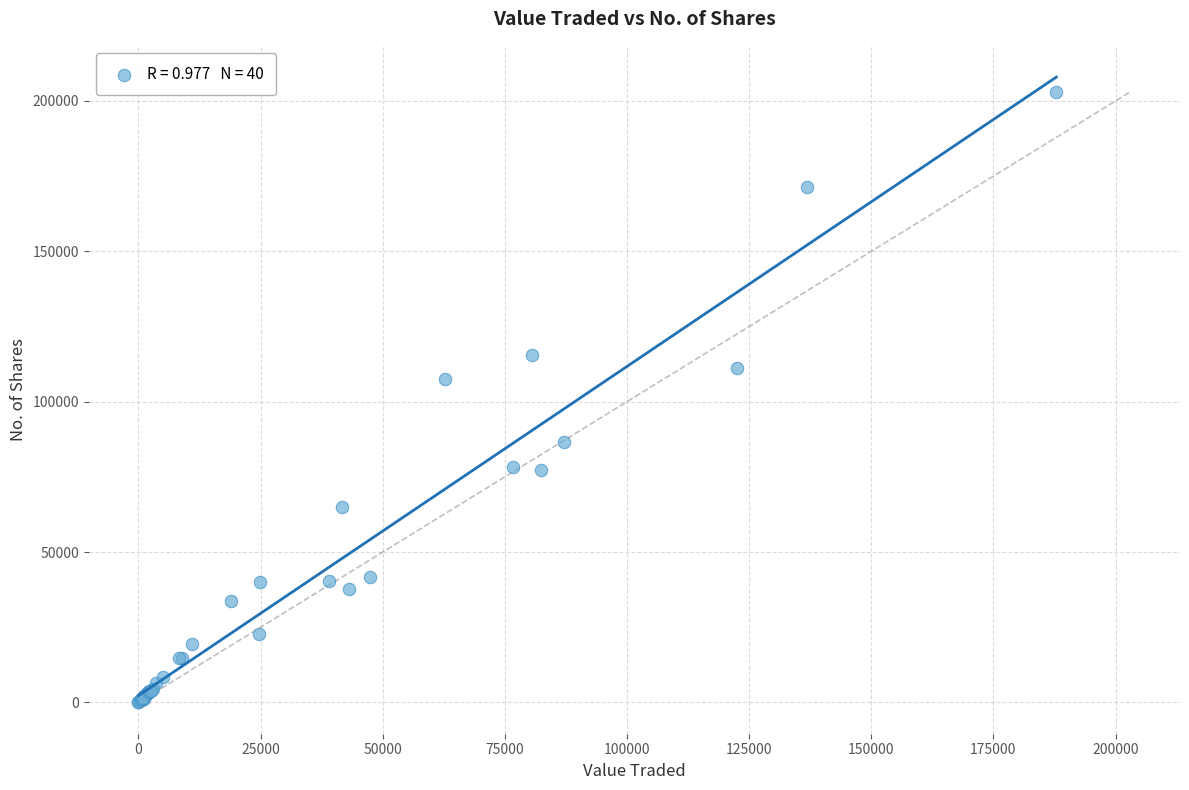

What Y value in the scatter plot is closest to 101521?

107672